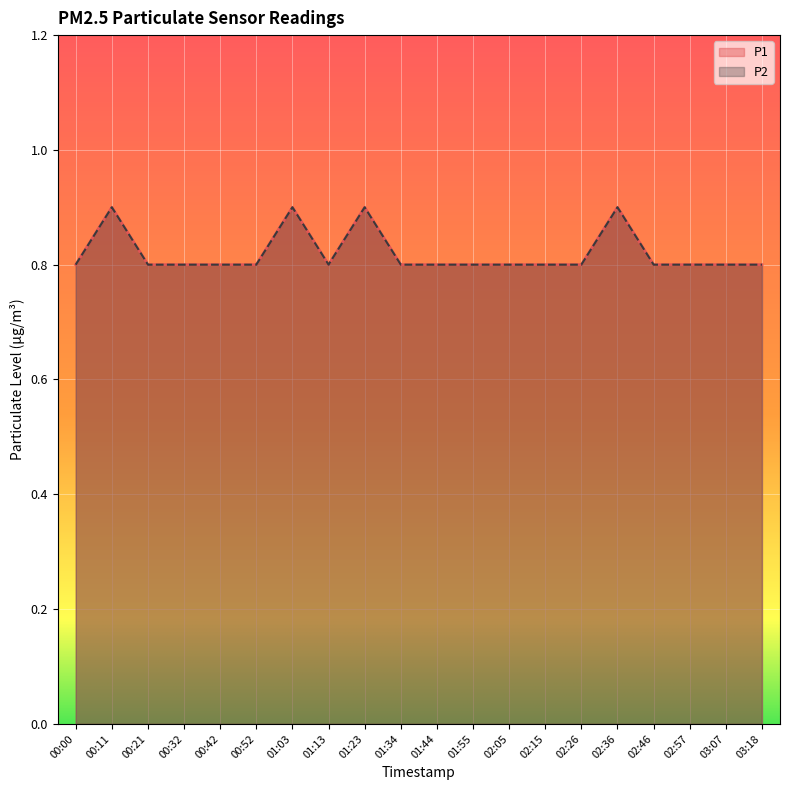

At which category is the sum across all series the highest?

00:11